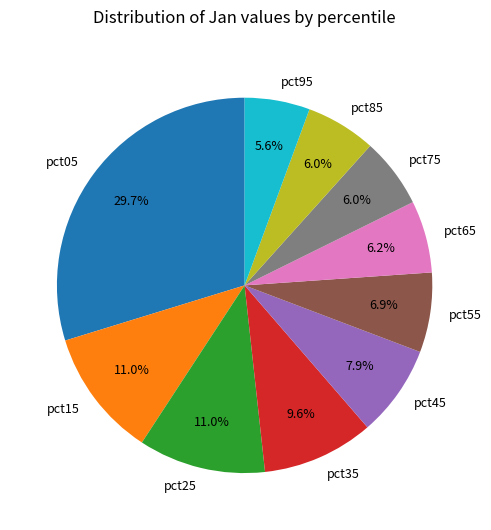

Is there a majority slice in this chart?

No